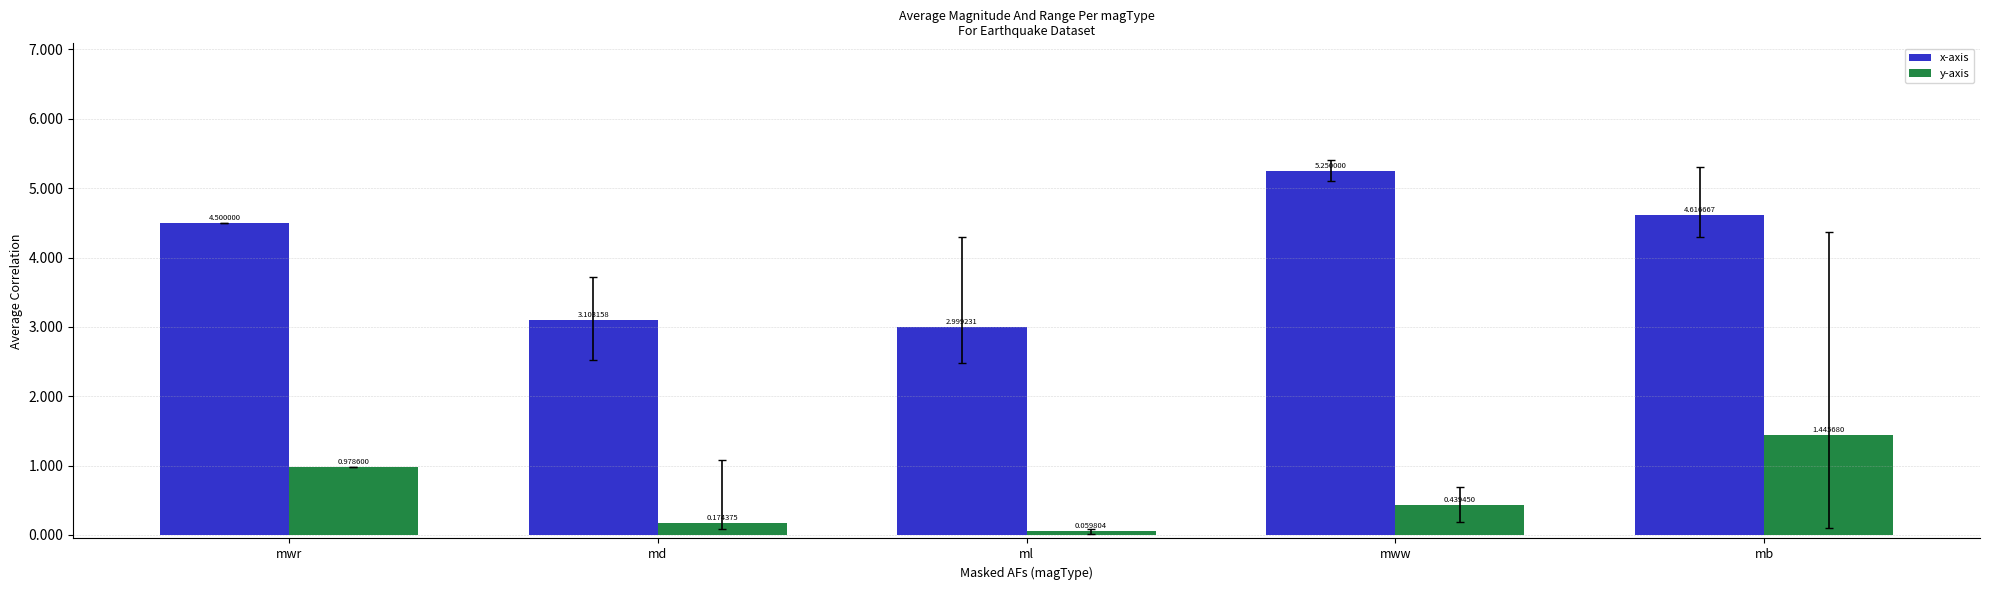

Which series has the widest spread of values?

x-axis